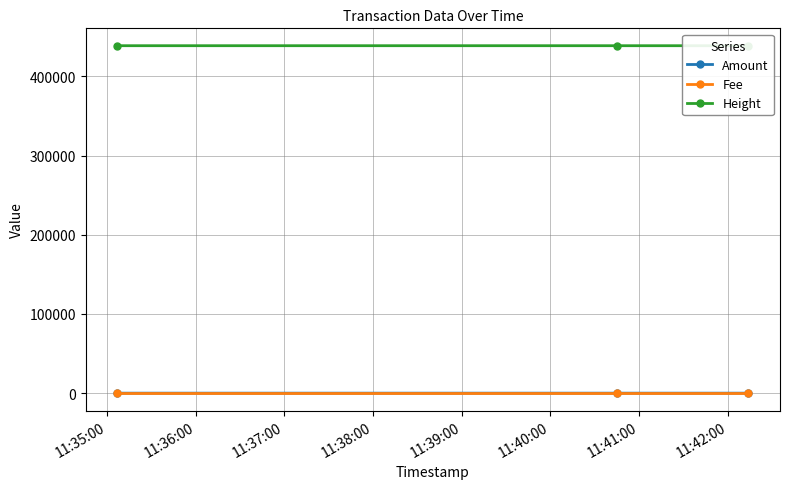

How many values in the Amount series are below 1?

1